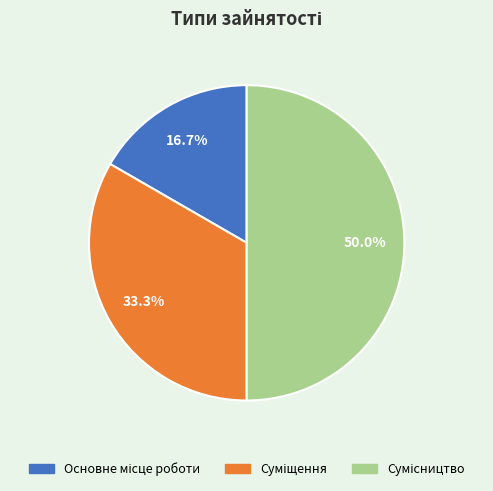

Rank the categories by value from lowest to highest.

Основне місце роботи, Суміщення, Сумісництво